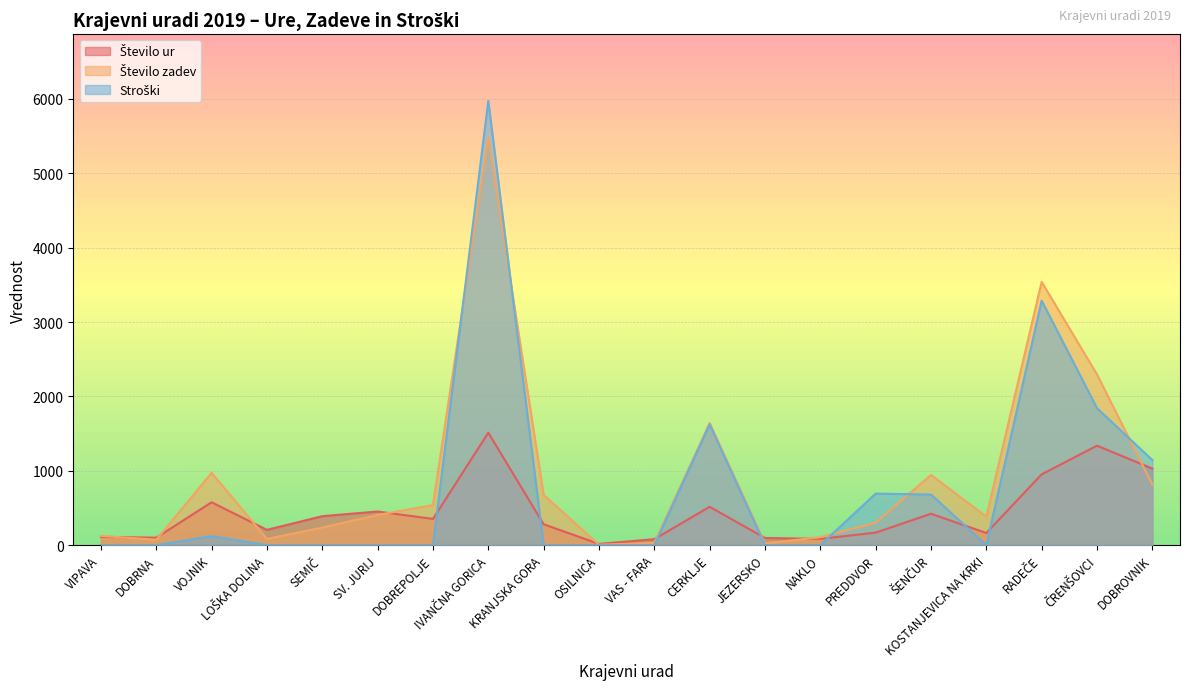

At which category is the sum across all series the highest?

IVANČNA GORICA